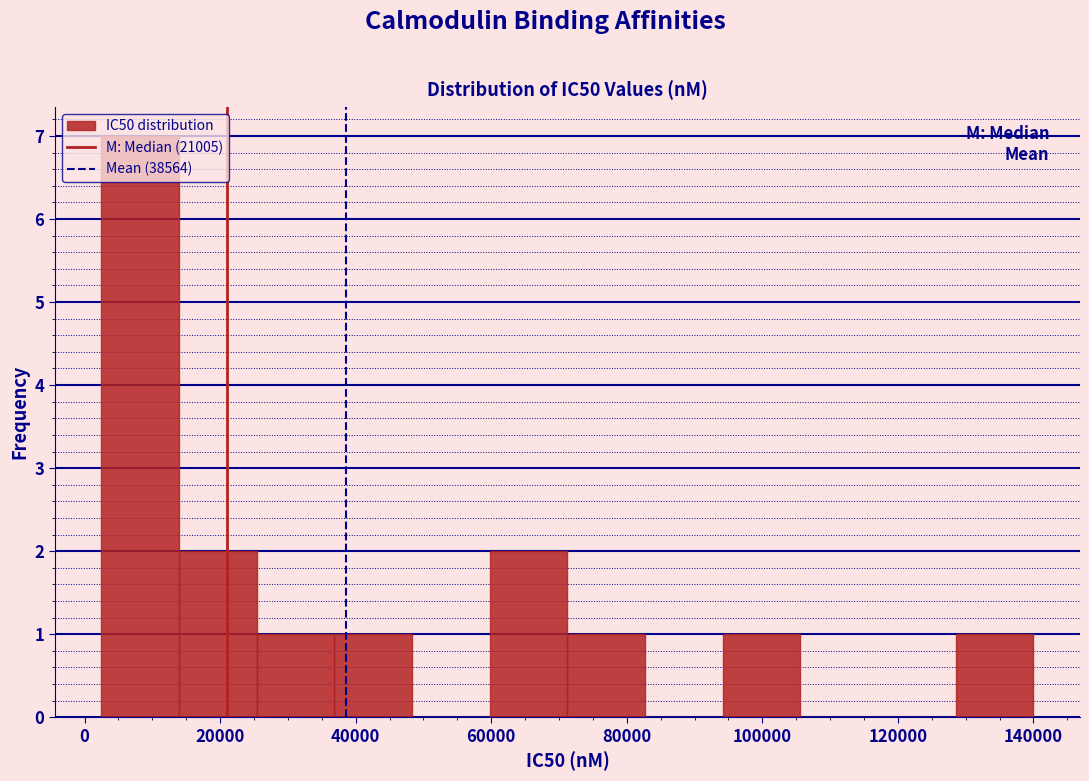

How tall is the bar that spans 94000 to 106000 on the x-axis? Neither the bar edges nor the heights are printed on the chart, so give them approximately, as read against the axes.

1